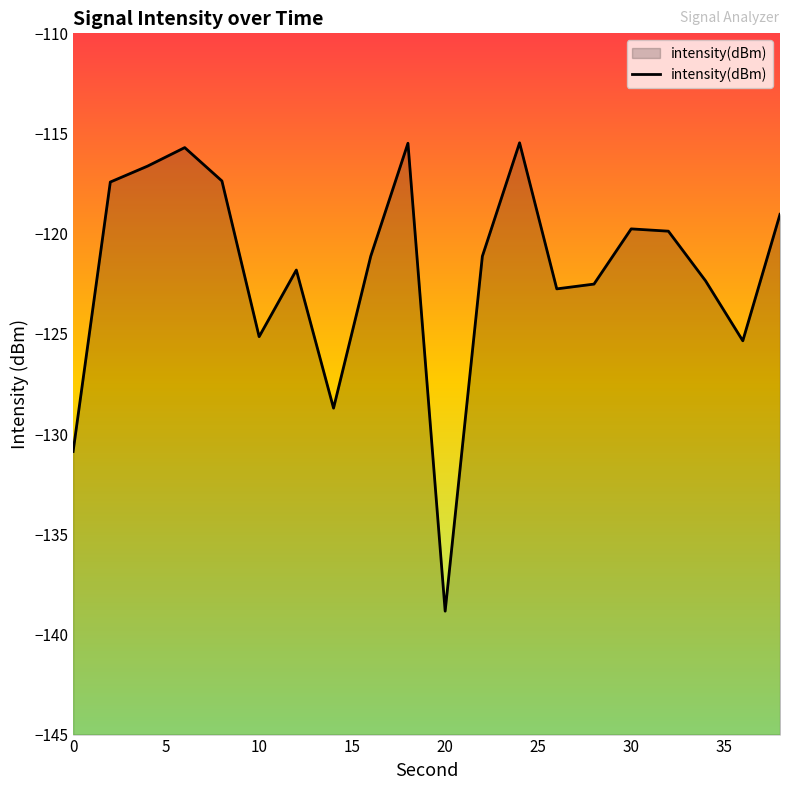

Which label corresponds to the largest value in the chart?

24